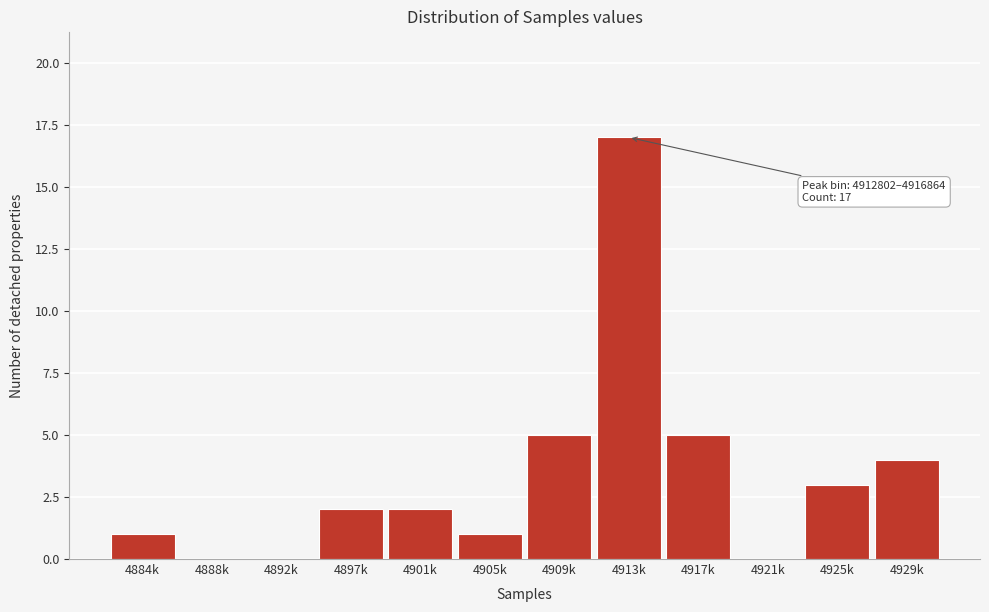

Reading left to right, what are all the values shown in this chart?

4884k=1	4888k=0	4892k=0	4897k=2	4901k=2	4905k=1	4909k=5	4913k=17	4917k=5	4921k=0	4925k=3	4929k=4